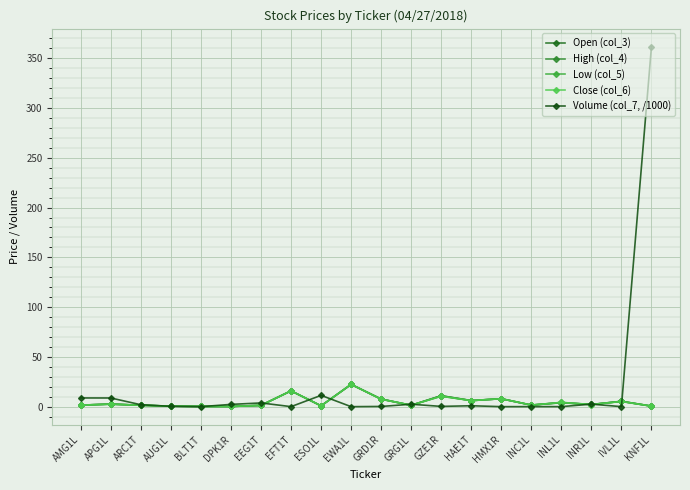

True or false: High (col_4) and Open (col_3) intersect in this chart.

False